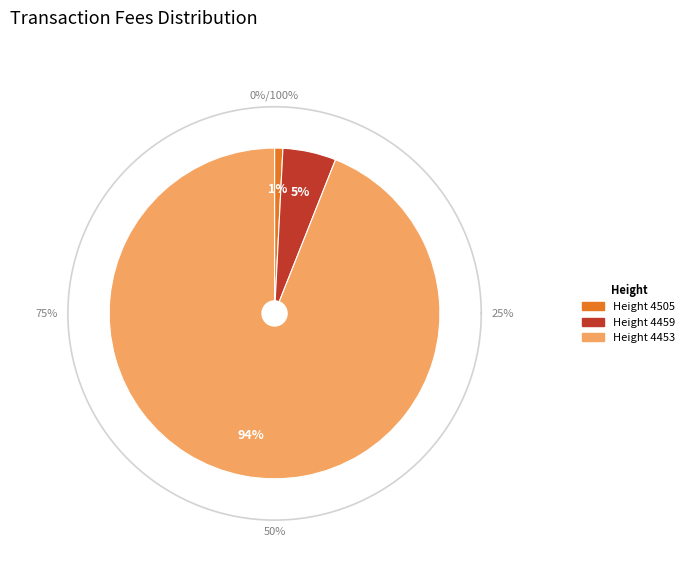

How many segments does this pie chart have?

3